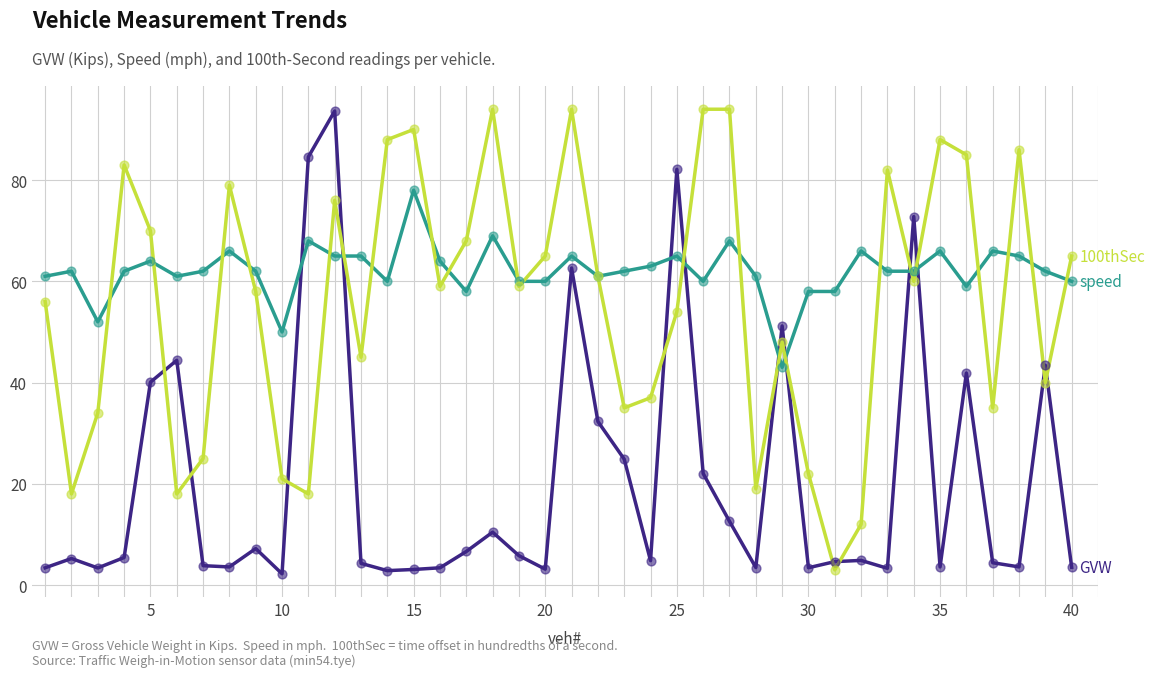

What is the maximum value shown in the chart?

94.0